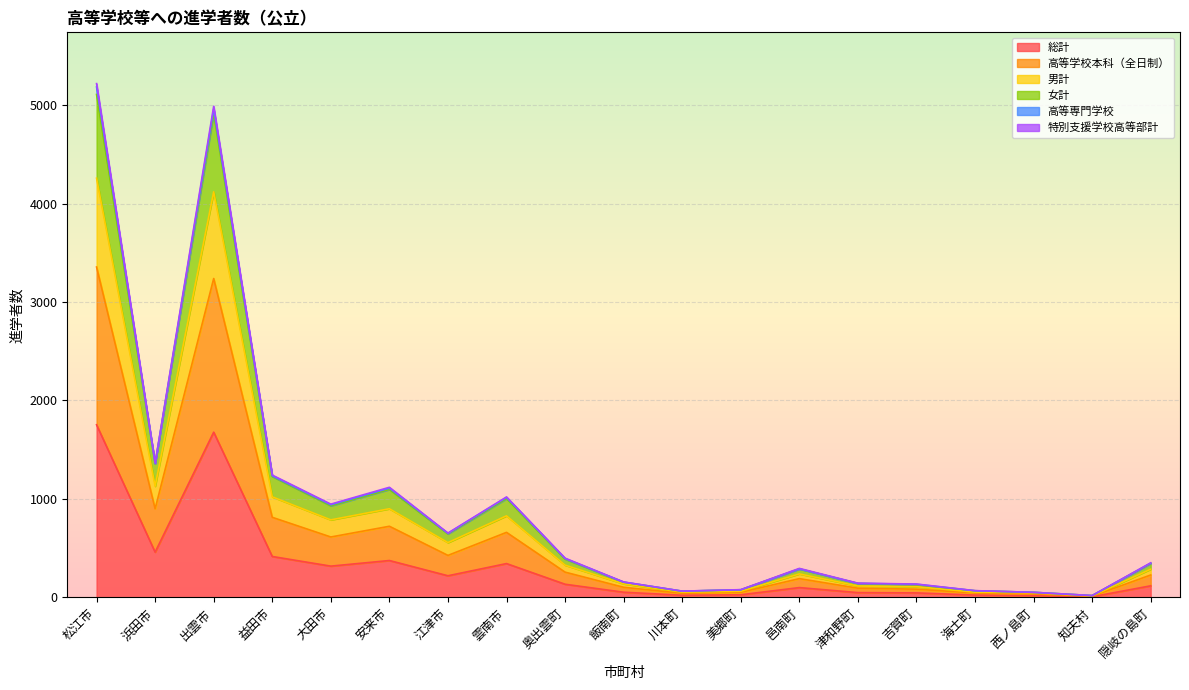

What is the greatest value displayed?

5219